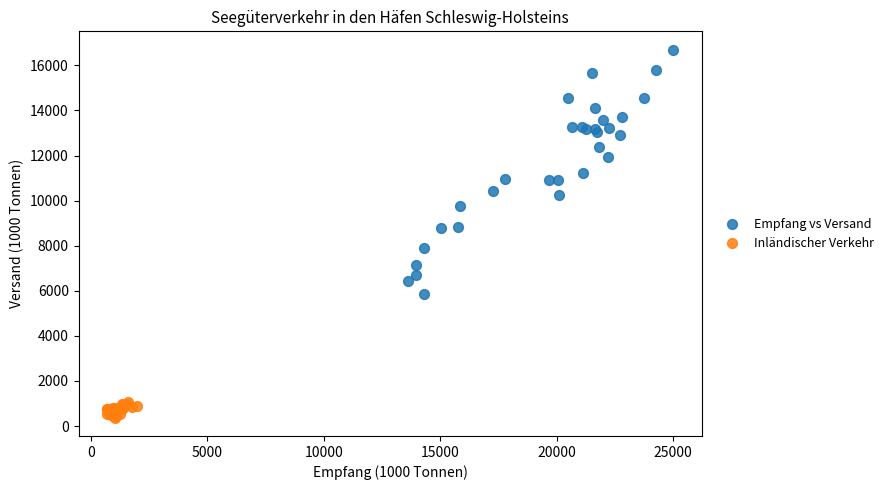

Which series contains the highest Y value?

Empfang vs Versand